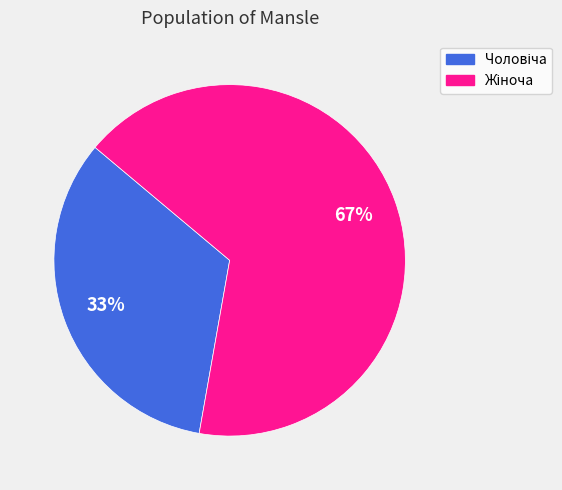

To the nearest percent, what is the average slice percentage?

50%